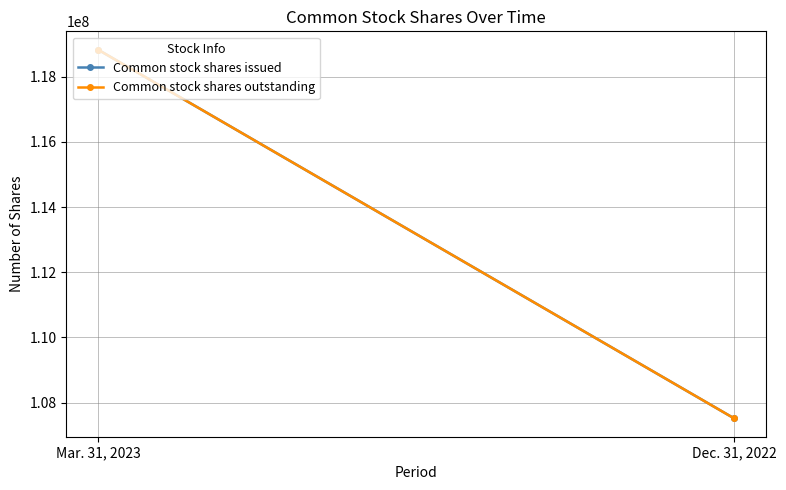

The Common stock shares outstanding series shows 26238905 at Mar. 31, 2023. True or false?

False